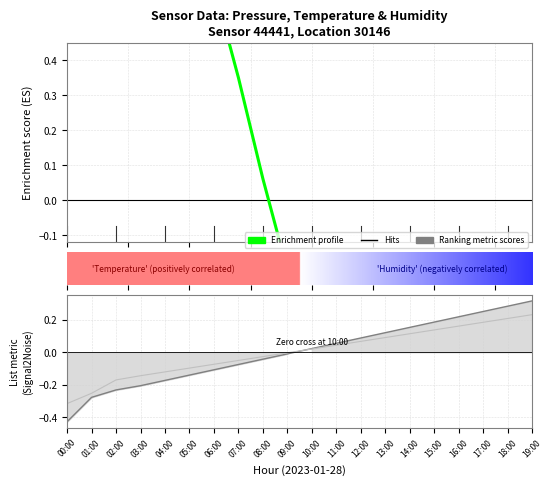

How many values in Ranking metric scores are above zero?

10